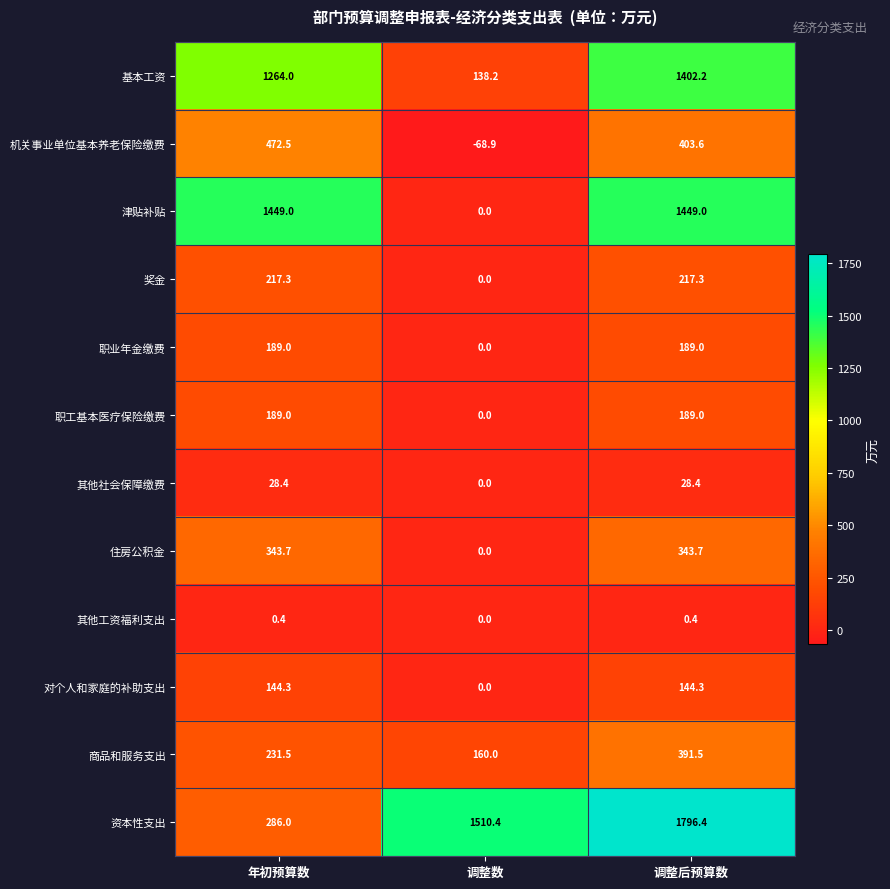

How many categories are shown in the chart?

3